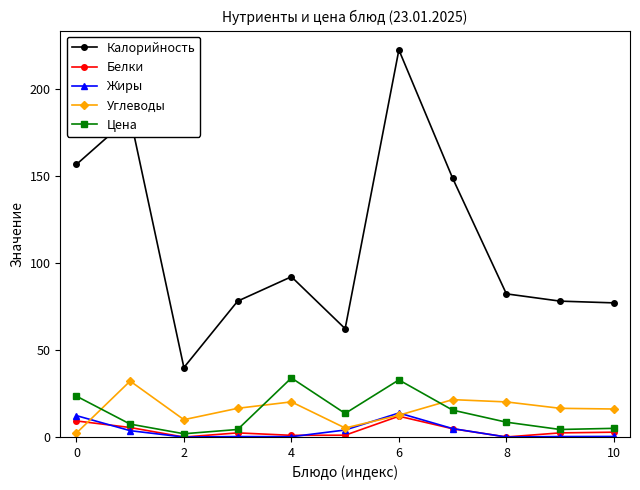

What is the greatest value displayed?

222.2